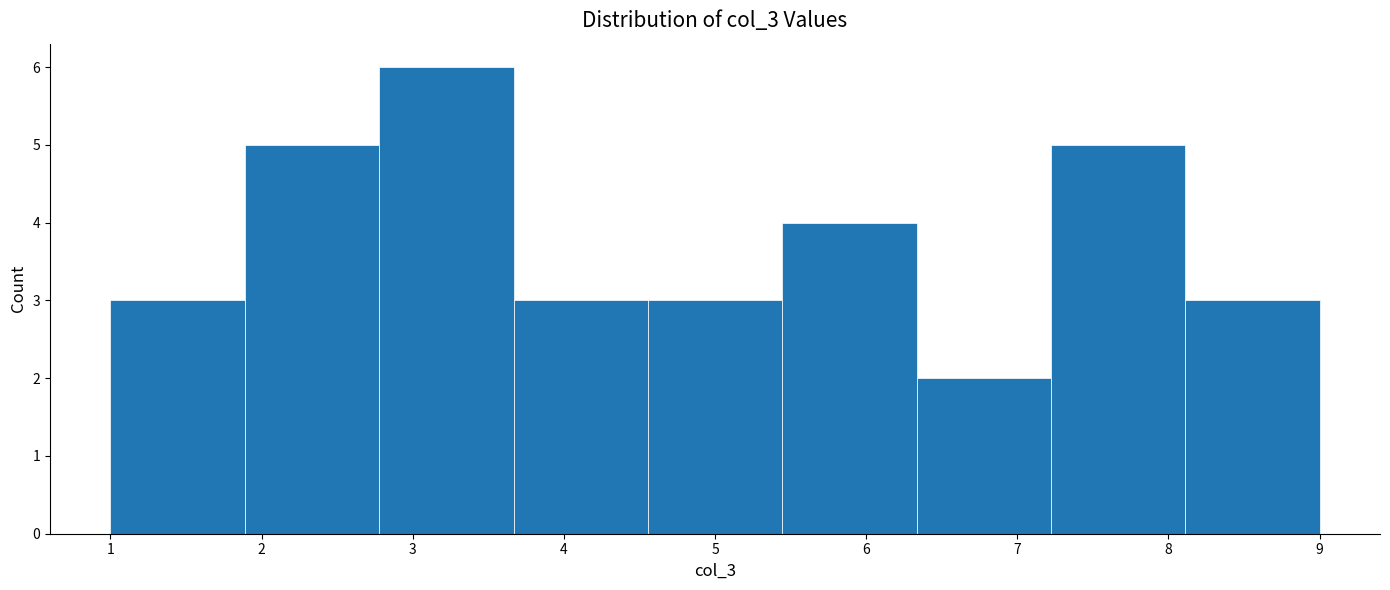

Reading left to right, transcribe this chart: for each bar, give the range it covers on the x-axis and its height. Neither the bar edges nor the heights are printed on the chart, so give them approximately, as read against the axes.

1.0 to 1.9: 3
1.9 to 2.8: 5
2.8 to 3.7: 6
3.7 to 4.6: 3
4.6 to 5.4: 3
5.4 to 6.3: 4
6.3 to 7.2: 2
7.2 to 8.1: 5
8.1 to 9.0: 3